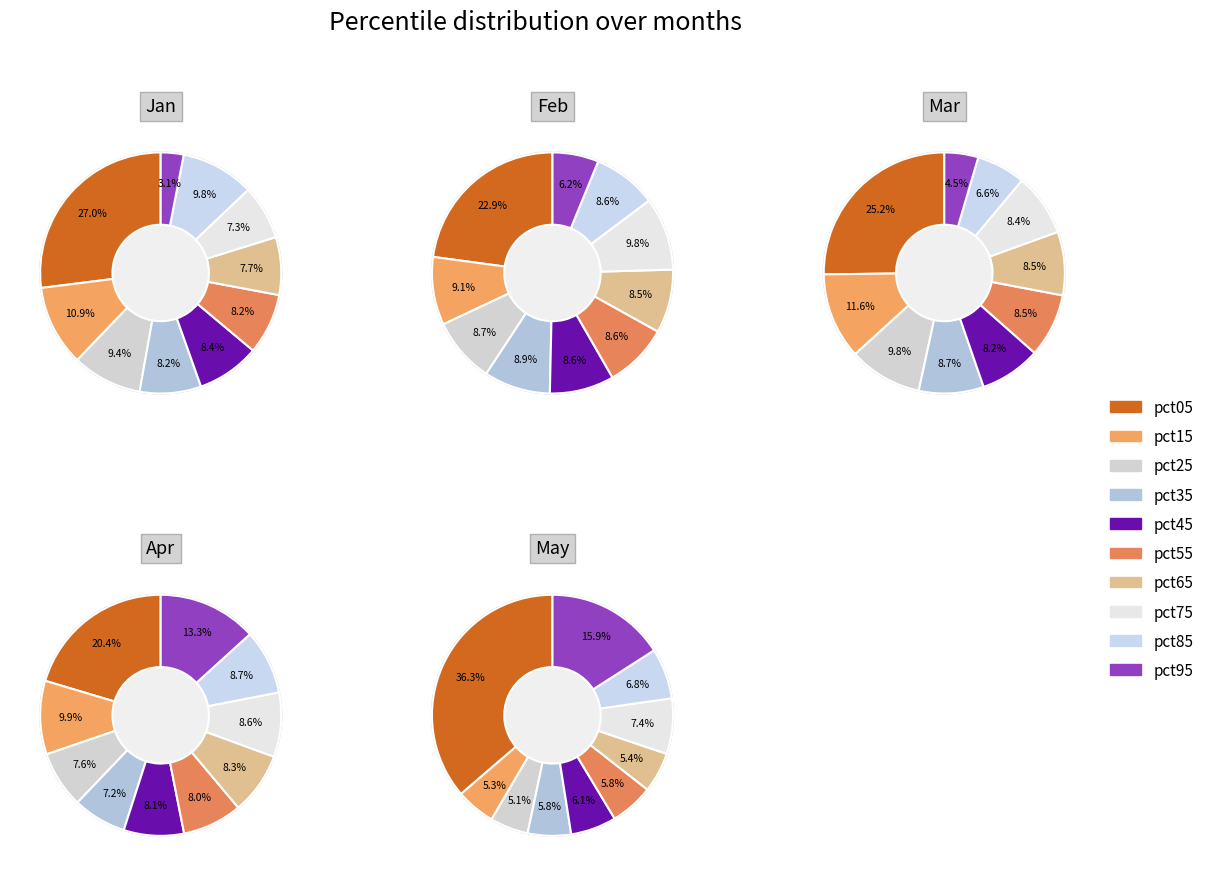

To the nearest percent, what is the difference between the pct15 and pct45 slice percentages?

2%